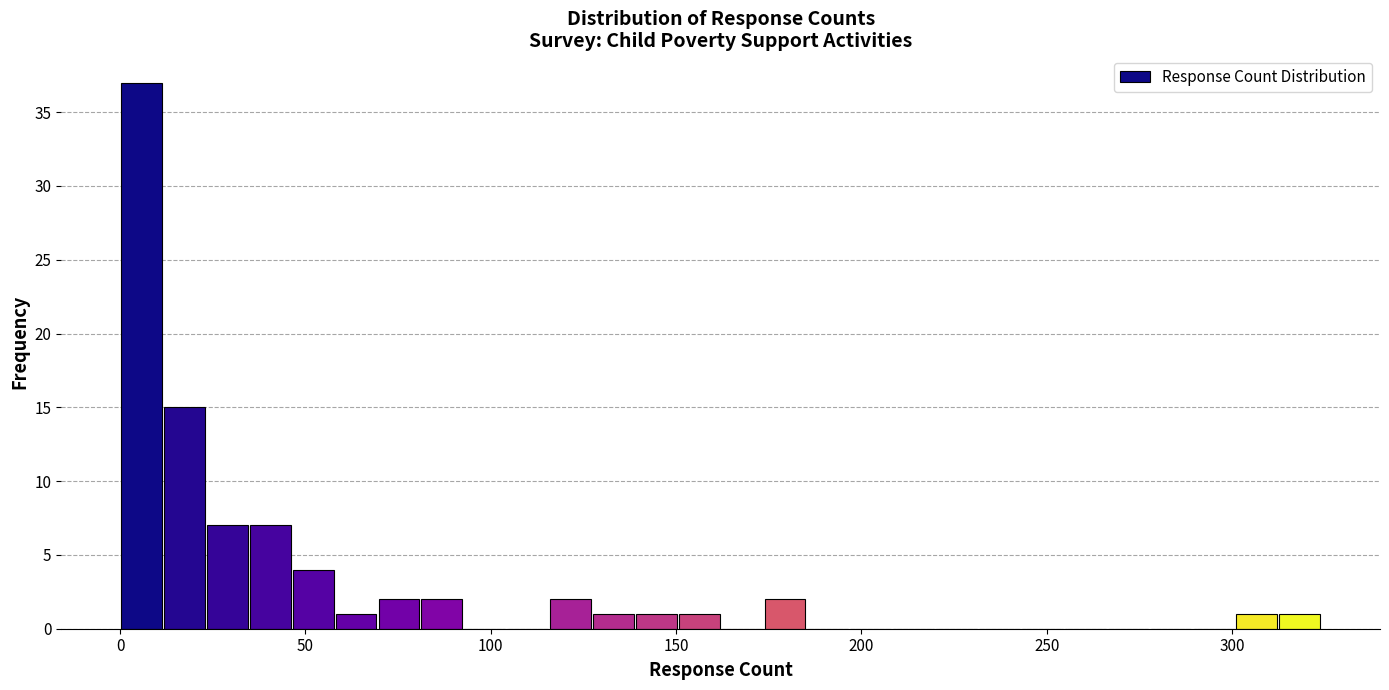

Around what value on the x-axis is the tallest bar? Give the approximate position of its centre, as read against the axis.

5